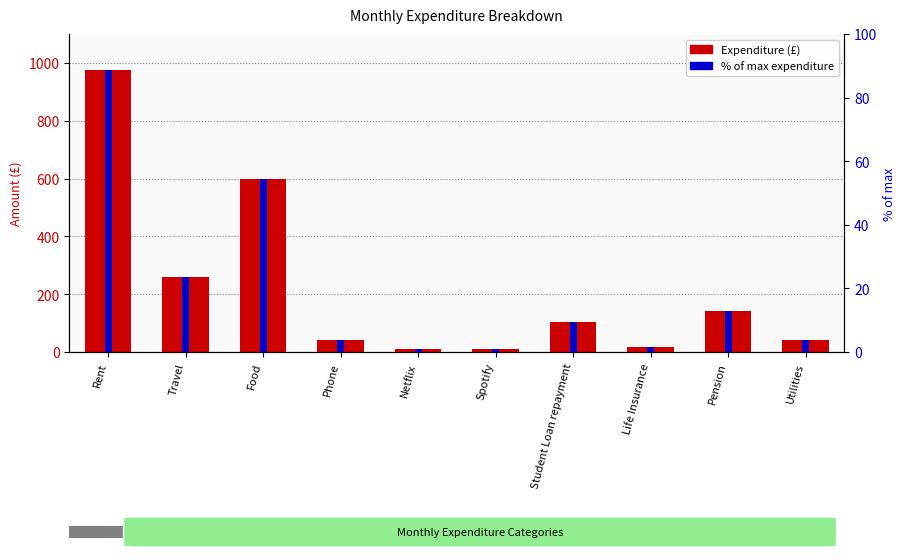

What is the minimum value for % of max?

0.9